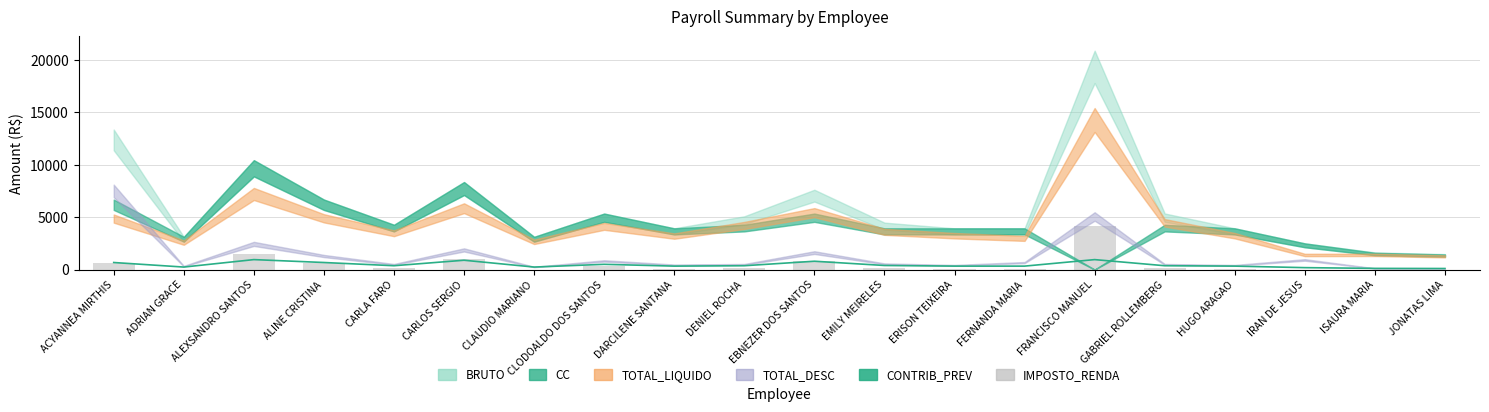

What is the total value across all series at FERNANDA MARIA?

411.0